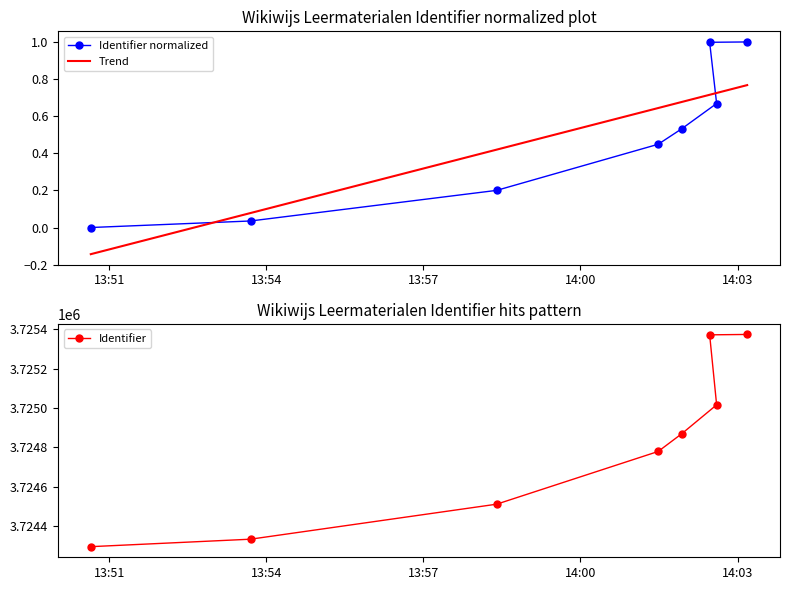

What is the value of the Identifier normalized point at the 3rd from the left?

0.2